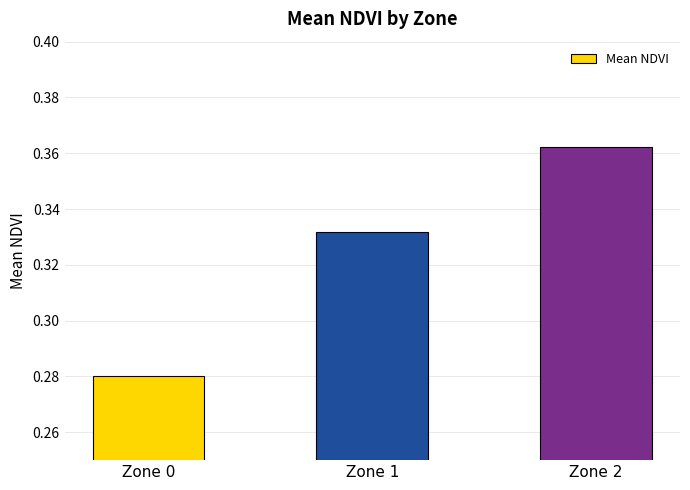

At which category does the chart reach its peak across all series?

Zone 2